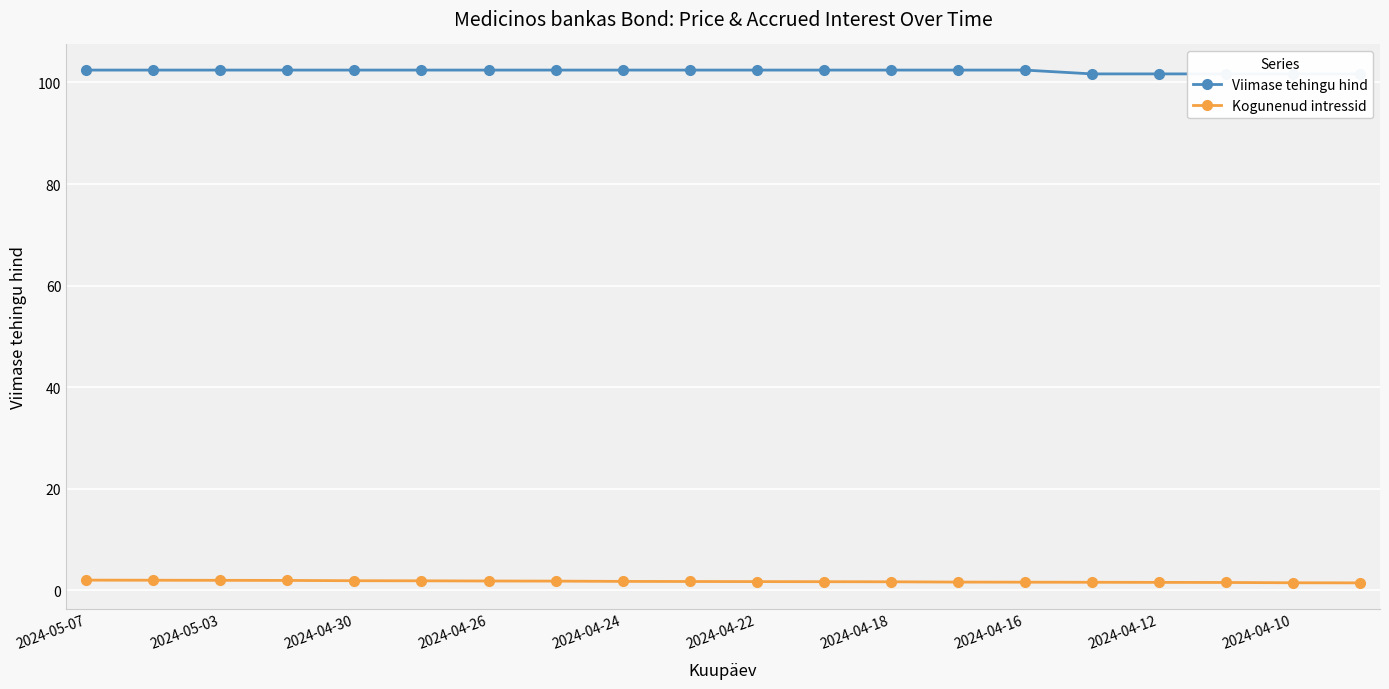

What is the maximum value shown in the chart?

102.4